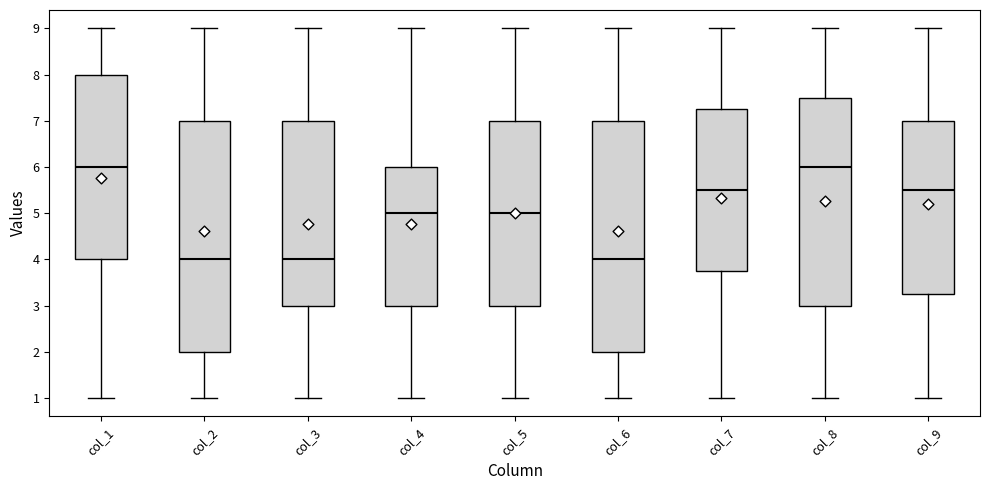

Reading left to right, read every box against the y-axis: the position of its median line, the range the box covers, and the ends of its whiskers. The values are not printed on the chart, so give them approximately, as read against the axis.

col_1: median 6.0, box 4.0 to 8.0, whiskers 1.0 to 9.0
col_2: median 4.0, box 2.0 to 7.0, whiskers 1.0 to 9.0
col_3: median 4.0, box 3.0 to 7.0, whiskers 1.0 to 9.0
col_4: median 5.0, box 3.0 to 6.0, whiskers 1.0 to 9.0
col_5: median 5.0, box 3.0 to 7.0, whiskers 1.0 to 9.0
col_6: median 4.0, box 2.0 to 7.0, whiskers 1.0 to 9.0
col_7: median 5.5, box 3.8 to 7.3, whiskers 1.0 to 9.0
col_8: median 6.0, box 3.0 to 7.5, whiskers 1.0 to 9.0
col_9: median 5.5, box 3.3 to 7.0, whiskers 1.0 to 9.0